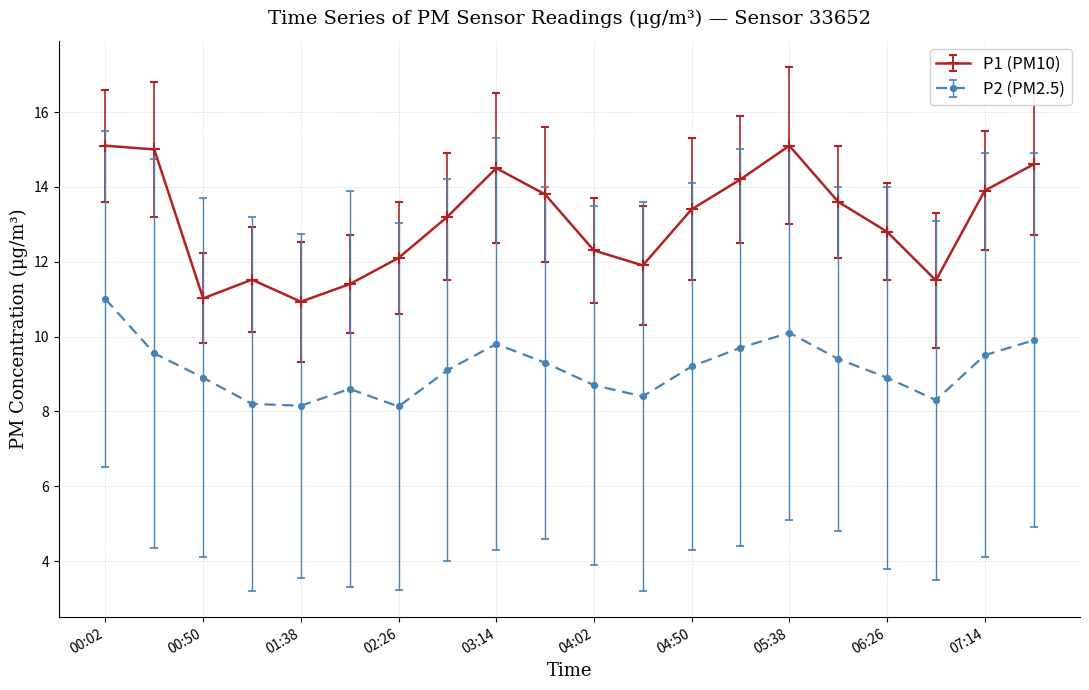

True or false: P2 (PM2.5) and P1 (PM10) intersect in this chart.

False